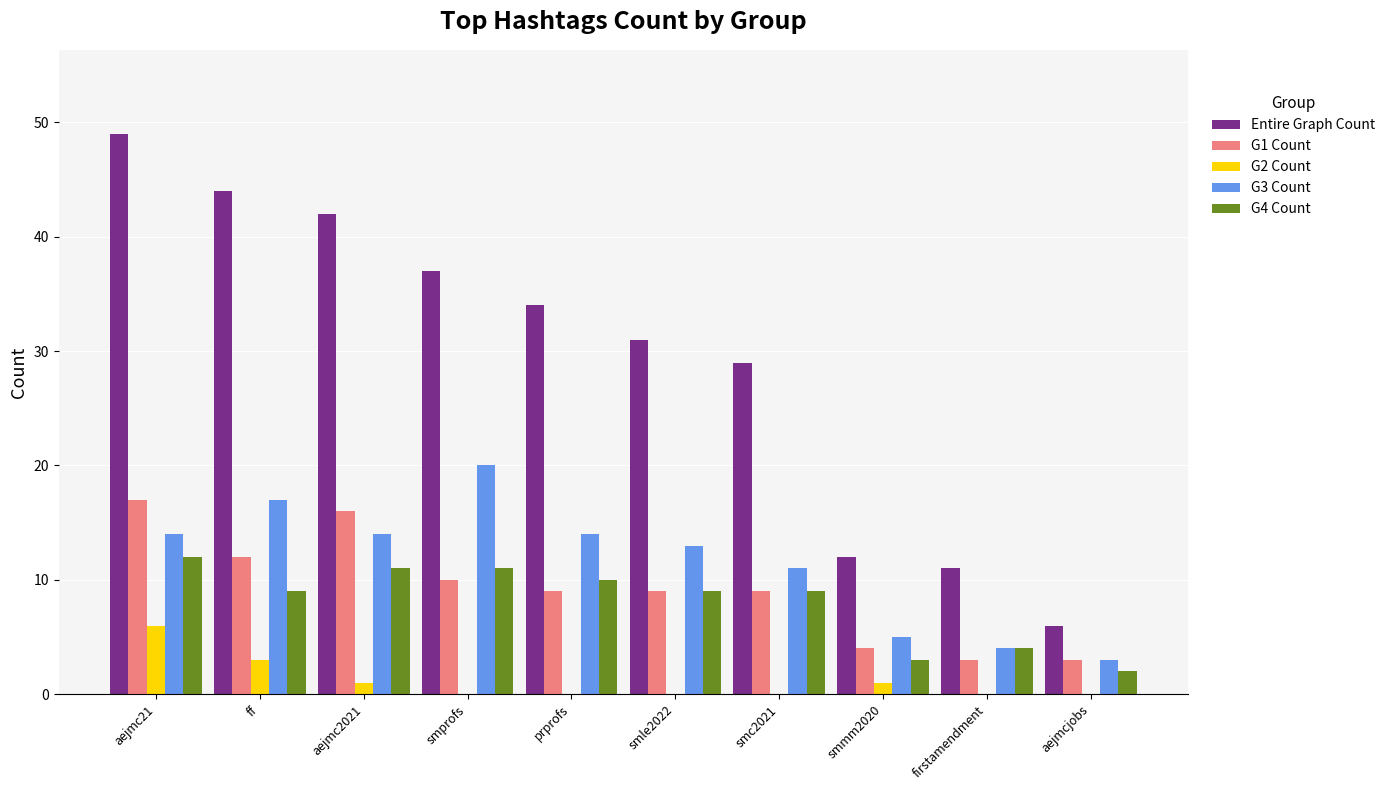

At which label does G1 Count first exceed 9?

aejmc21